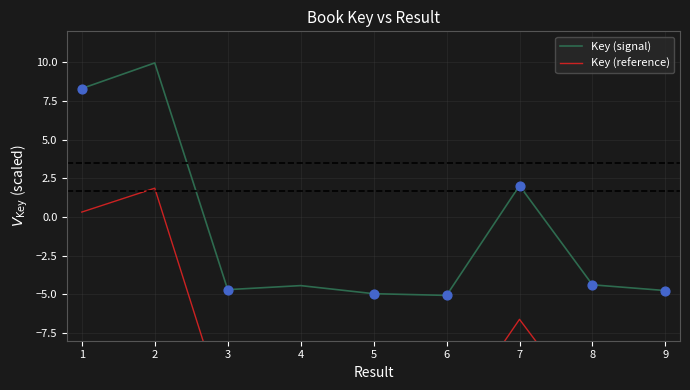

What are all the series names shown in the legend?

Key (signal), Key (reference)